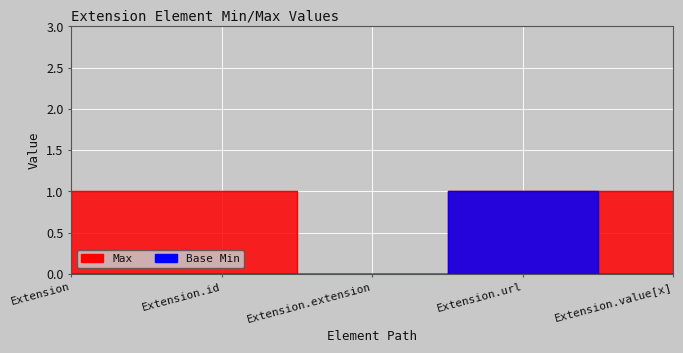

Reading left to right, what are all the values shown in this chart?

Max: Extension=1	Extension.id=1	Extension.extension=0	Extension.url=1	Extension.value[x]=1
Base Min: Extension=0	Extension.id=0	Extension.extension=0	Extension.url=1	Extension.value[x]=0